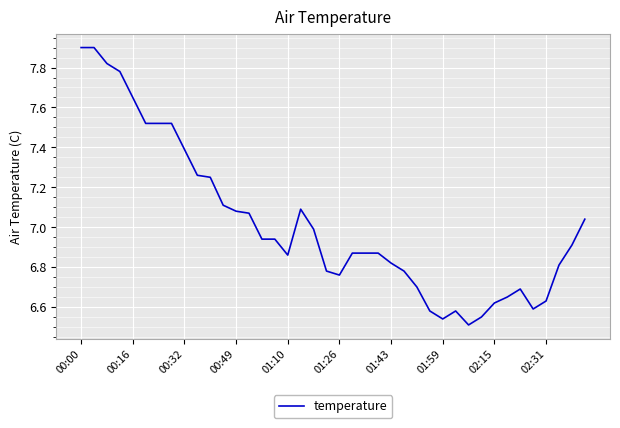

What is the maximum value shown in the chart?

7.9